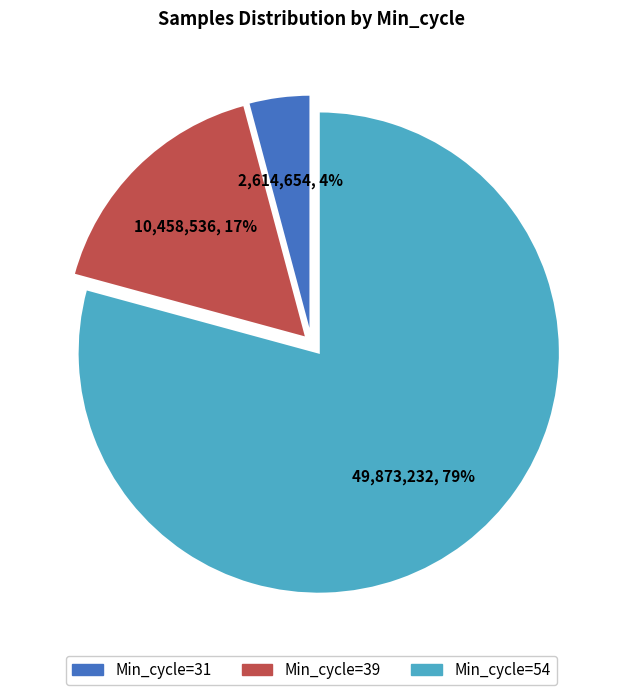

Is there a majority slice in this chart?

Yes